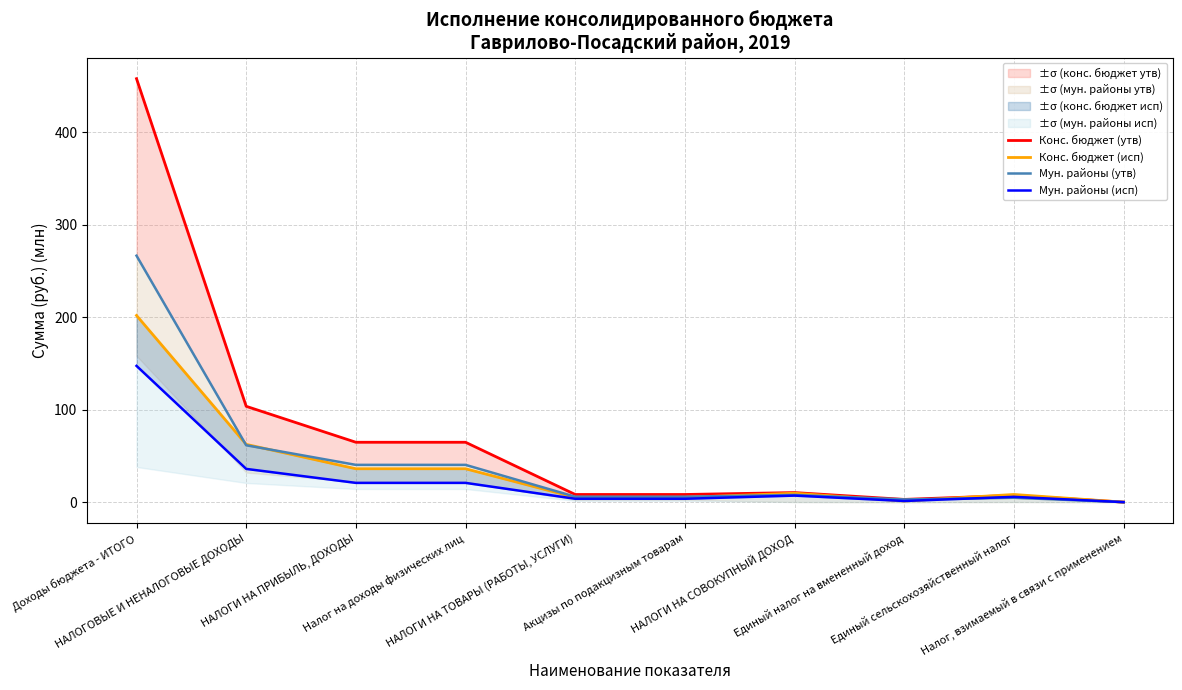

Which series changed the most between НАЛОГОВЫЕ И НЕНАЛОГОВЫЕ ДОХОДЫ and НАЛОГИ НА ТОВАРЫ (РАБОТЫ, УСЛУГИ)?

Конс. бюджет (утв)